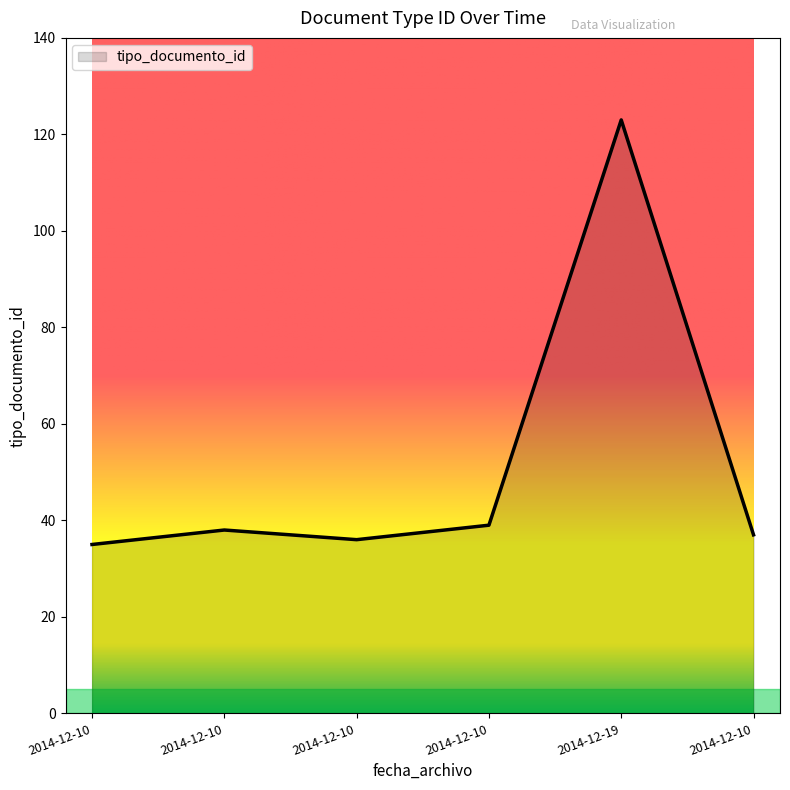

What is the change in value from 2014-12-10 to 2014-12-10?

+1